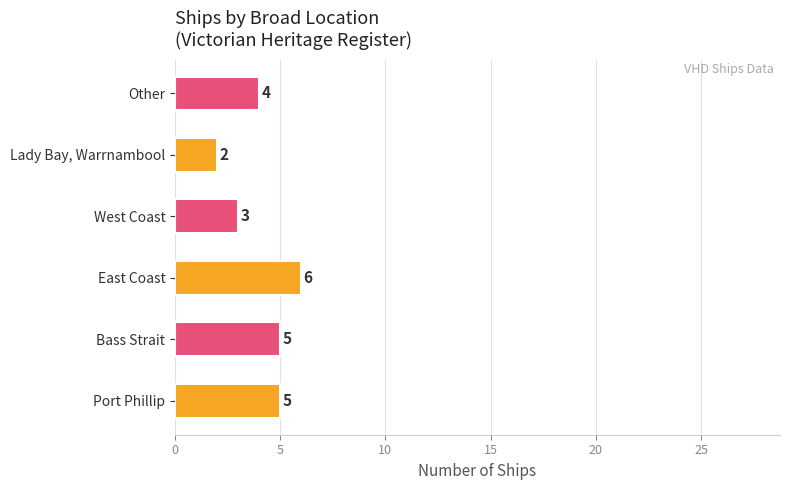

Reading bottom to top, transcribe all the data shown in this chart.

Port Phillip=5	Bass Strait=5	East Coast=6	West Coast=3	Lady Bay, Warrnambool=2	Other=4